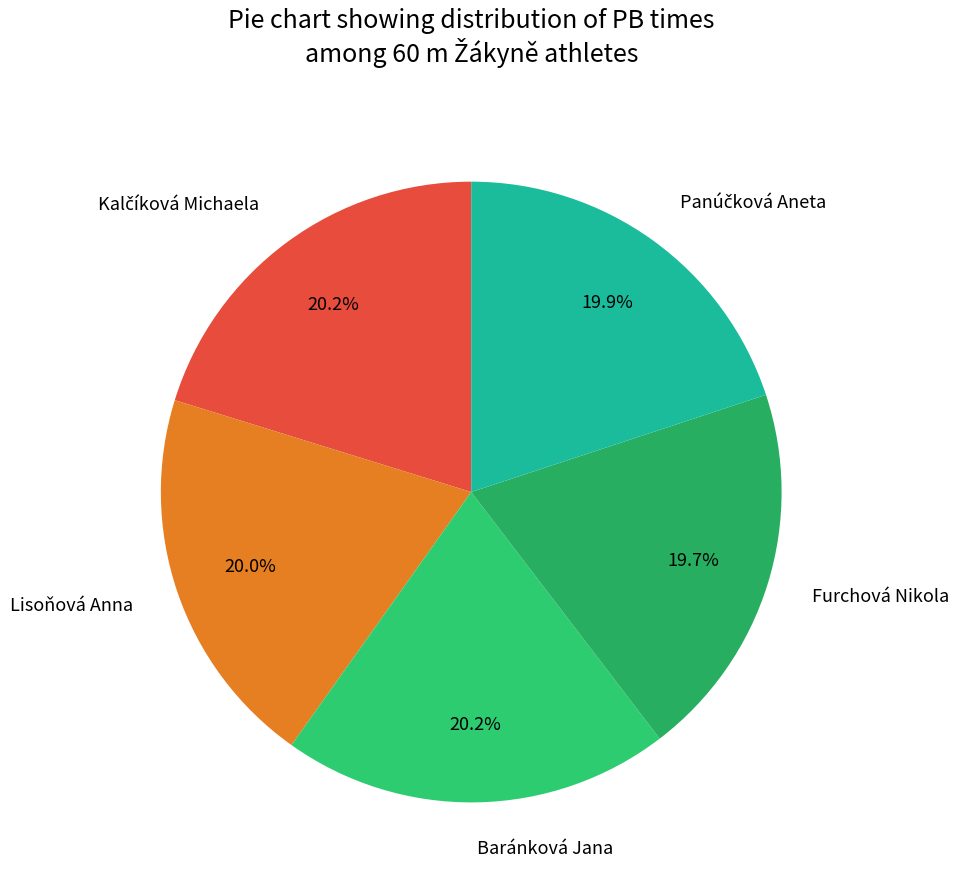

The Lisoňová Anna slice represents 28% of the pie. True or false?

False